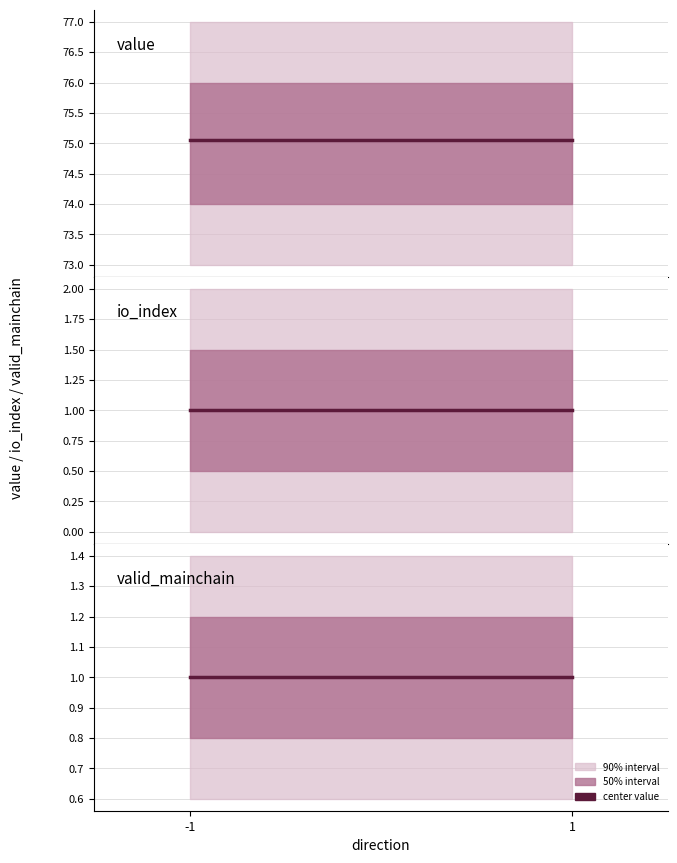

What is the value of the io_index point at the 1st from the left?

1.0